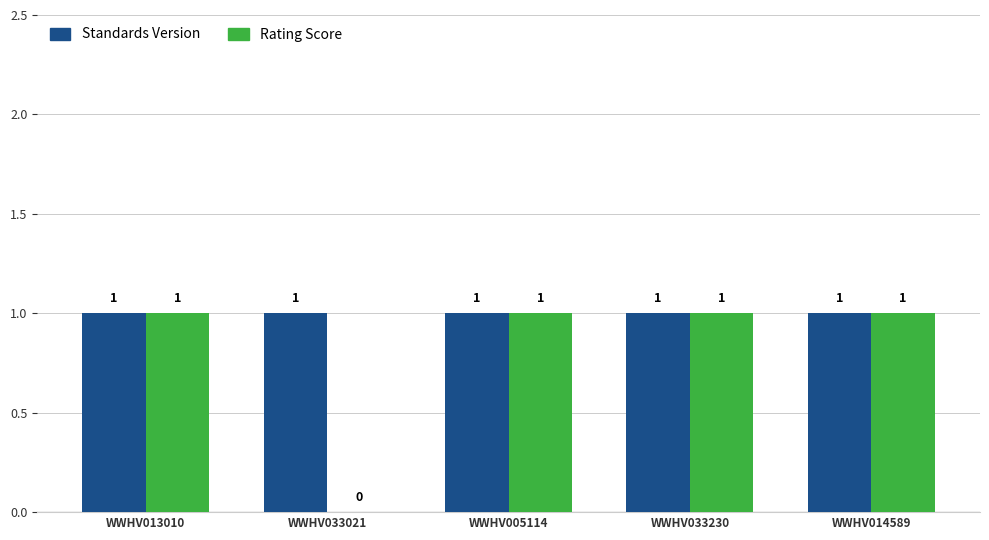

The value of Rating Score at WWHV014589 is 0. True or false?

False